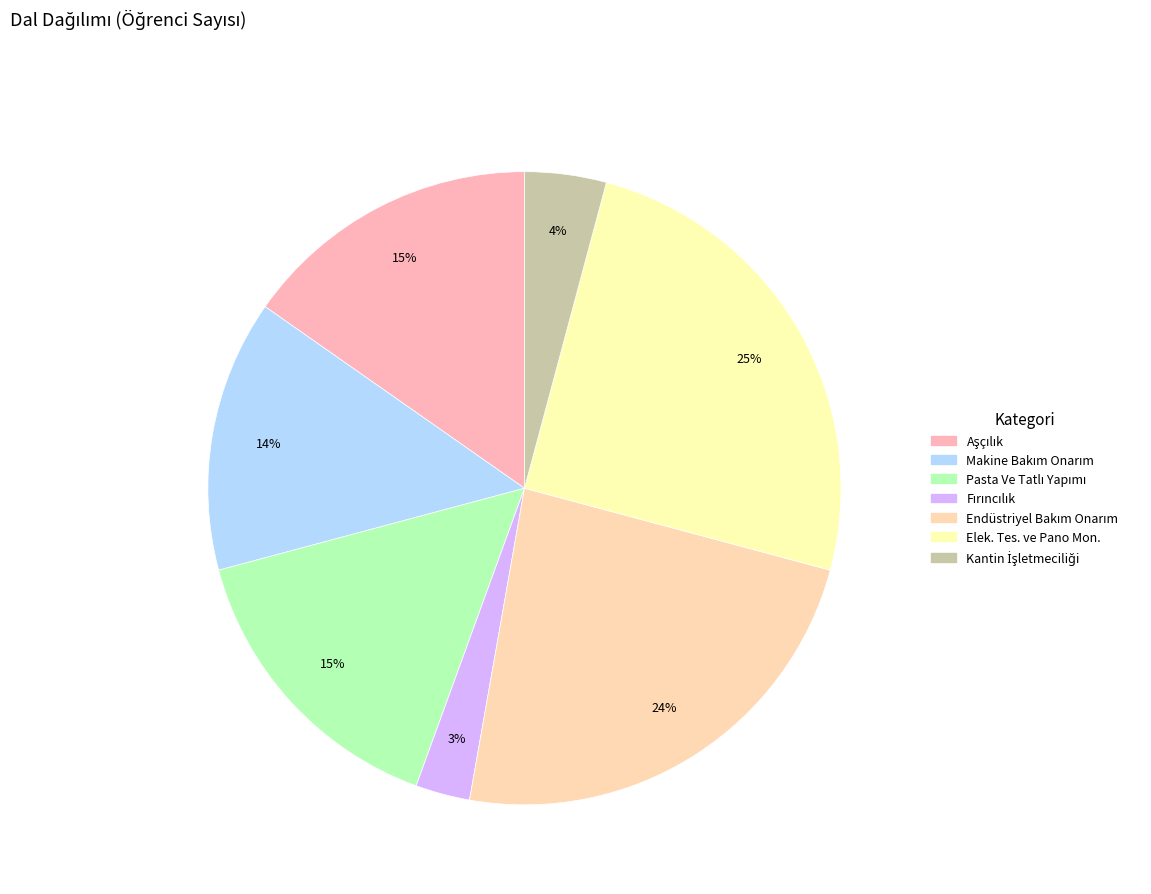

Is Makine Bakım Onarım the majority of the pie?

No